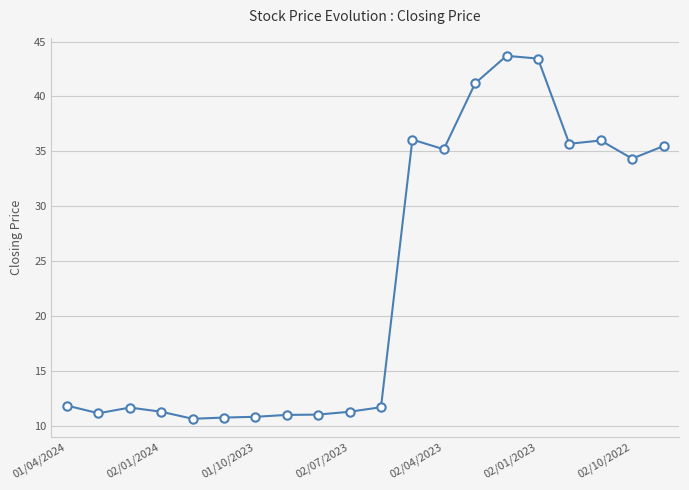

What is the sum of all values?

464.8